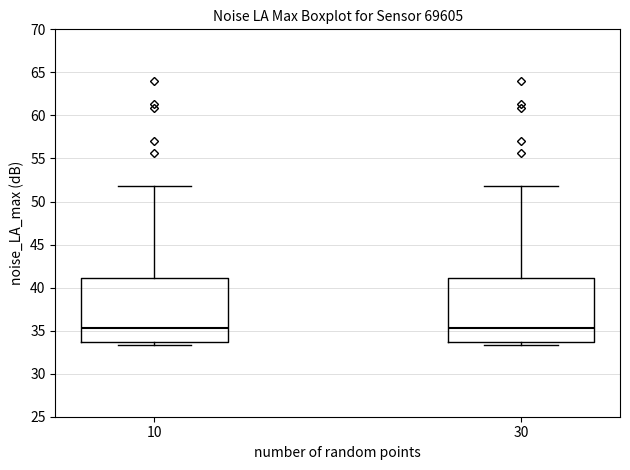

Reading left to right, transcribe this box plot: for each box, give where its median line is, the range the box spans, and where its two whiskers end, as read against the y-axis. The values are not printed on the chart, so give them approximately, as read against the axis.

10: median 35.5, box 33.5 to 41.0, whiskers 33.5 (just below the box's lower edge) to 52.0
30: median 35.5, box 33.5 to 41.0, whiskers 33.5 (just below the box's lower edge) to 52.0